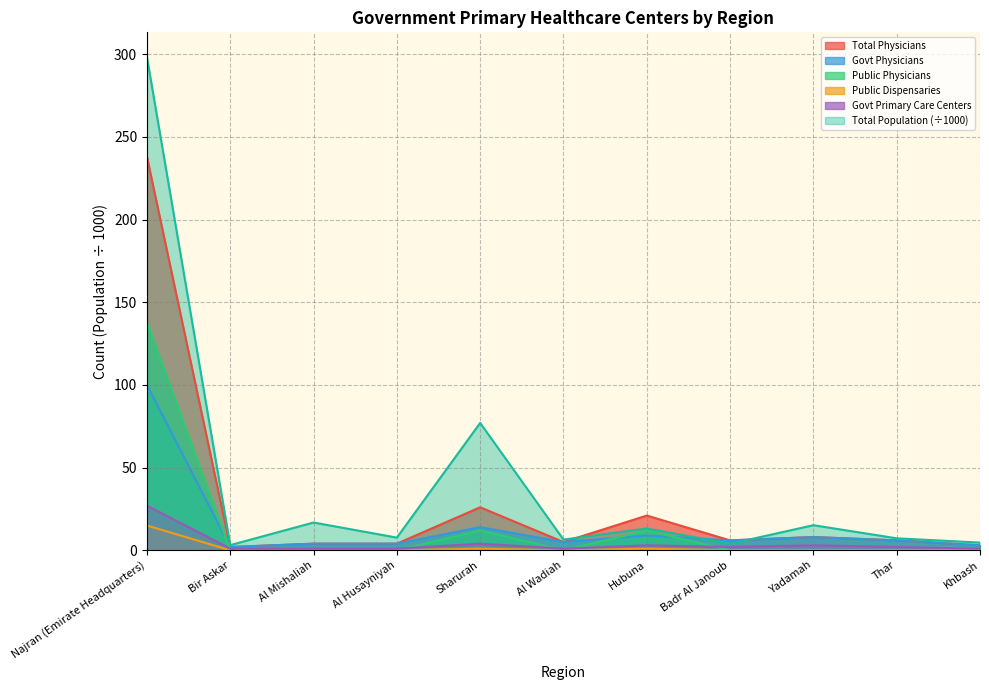

Reading left to right, extract all data points from this chart.

Total Population: 298.3	3.1	16.8	7.7	77.0	6.5	13.2	3.9	15.2	7.2	4.7
Govt Primary Care Centers: 27.0	1.0	1.0	1.0	4.0	1.0	3.0	2.0	3.0	2.0	1.0
Govt Physicians: 100.0	2.0	4.0	4.0	14.0	5.0	9.0	6.0	8.0	6.0	3.0
Public Dispensaries: 15.0	0.0	0.0	0.0	1.0	0.0	1.0	0.0	0.0	0.0	0.0
Public Physicians: 138.0	0.0	0.0	0.0	12.0	0.0	12.0	0.0	0.0	0.0	0.0
Total Physicians: 238.0	2.0	4.0	4.0	26.0	5.0	21.0	6.0	8.0	6.0	3.0